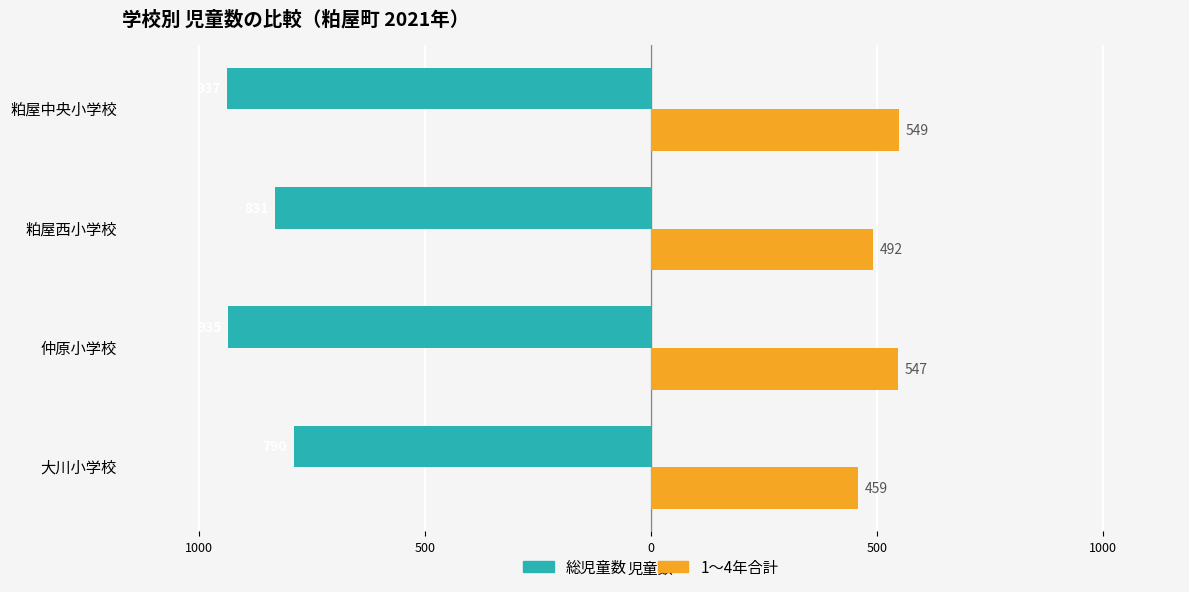

What is the difference between the maximum and minimum values in the 総児童数 series?

147